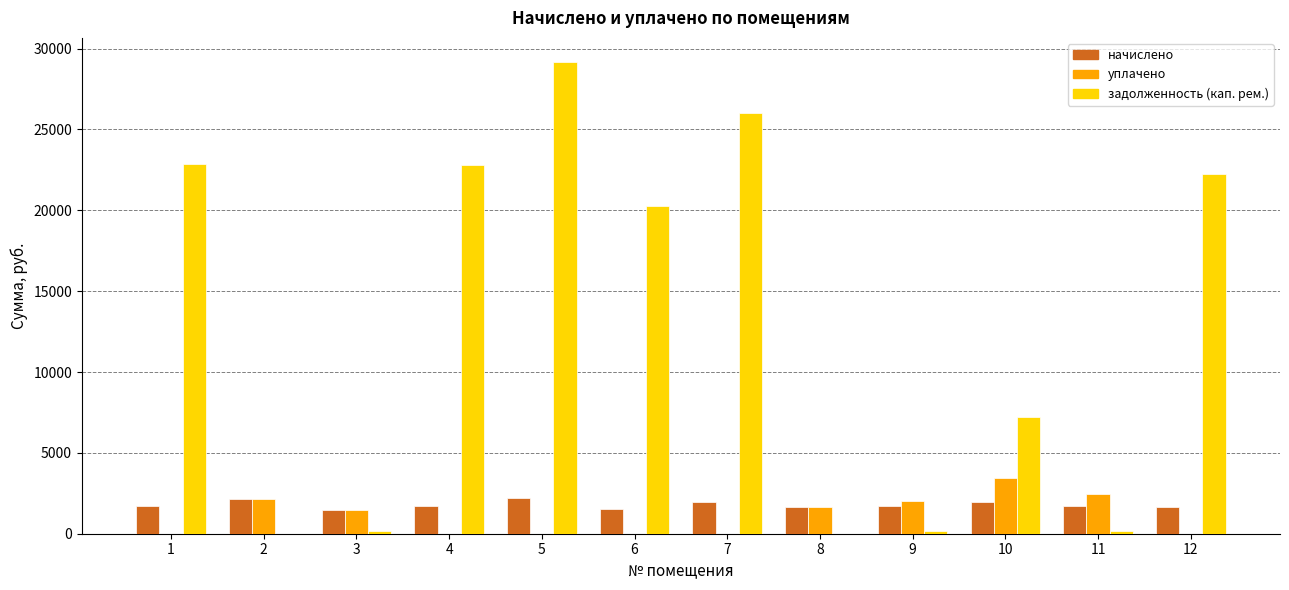

Which series changed the most between 4 and 5?

задолженность (кап. рем.)